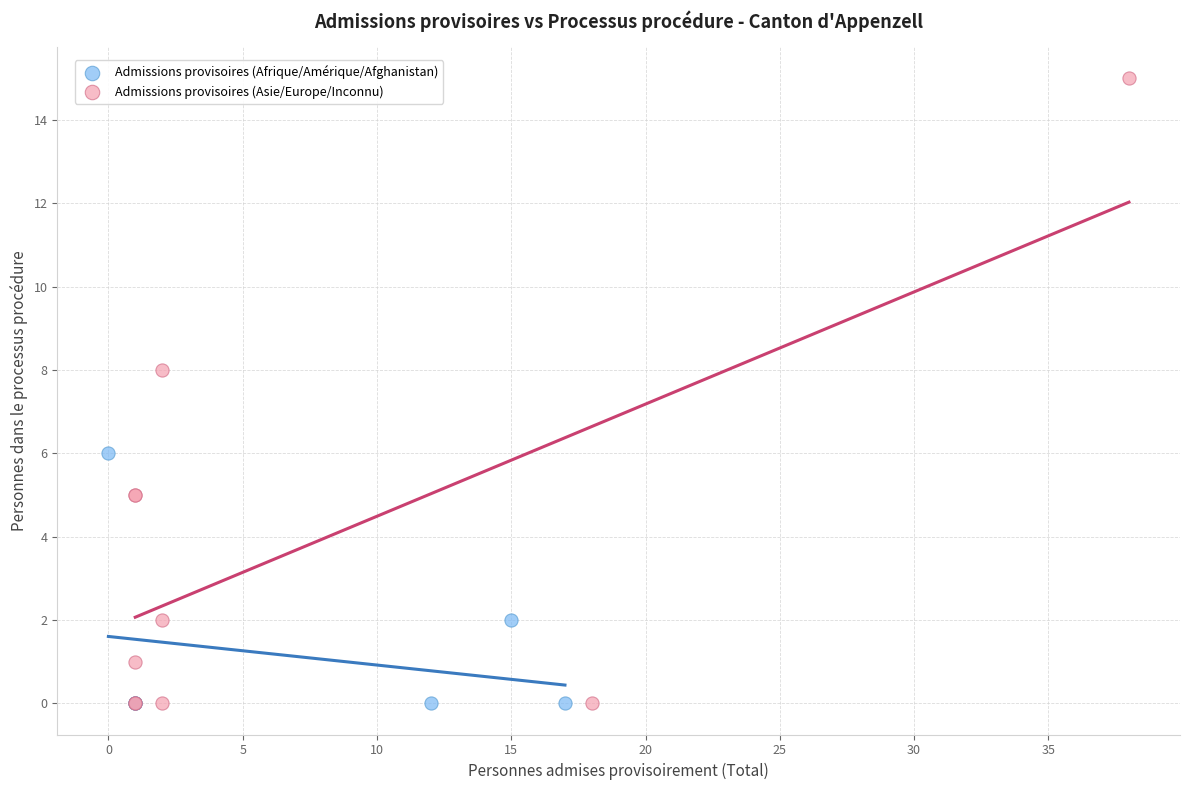

Which series contains the highest Y value?

Admissions provisoires (Asie/Europe/Inconnu)